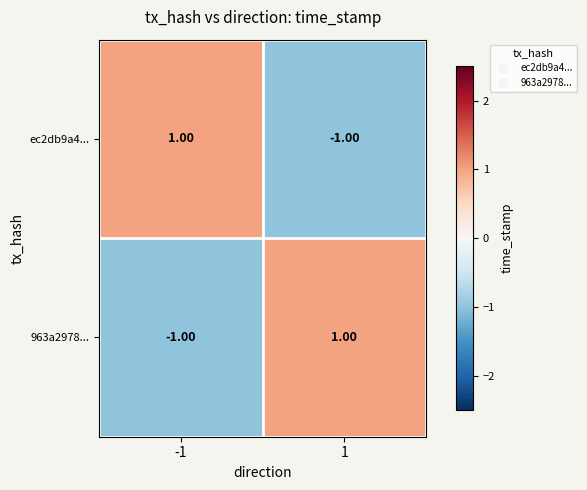

Rank the series at 1 from lowest to highest value.

ec2db9a4..., 963a2978...